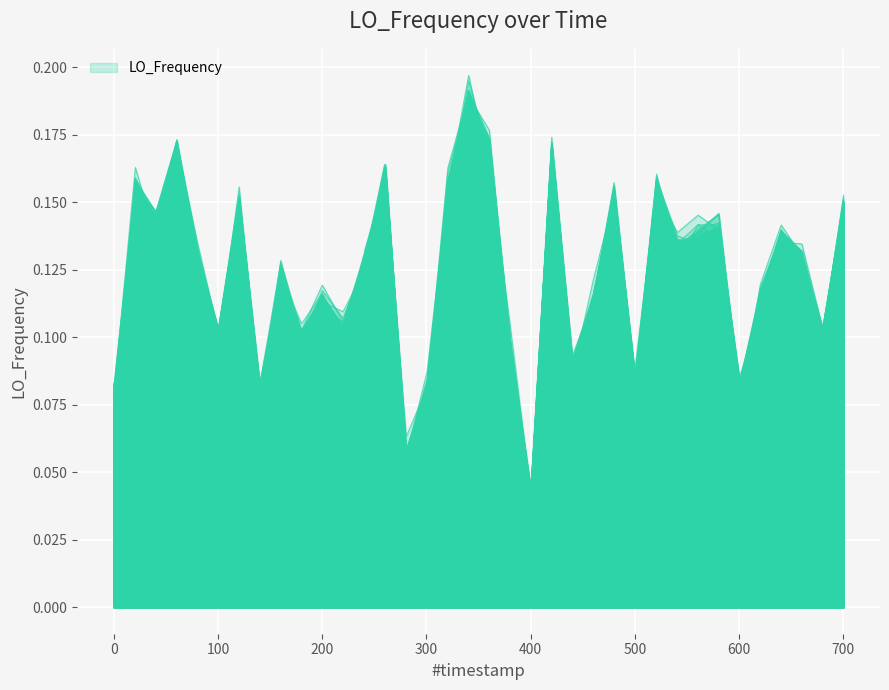

What is the difference between the second highest and minimum values?

0.1